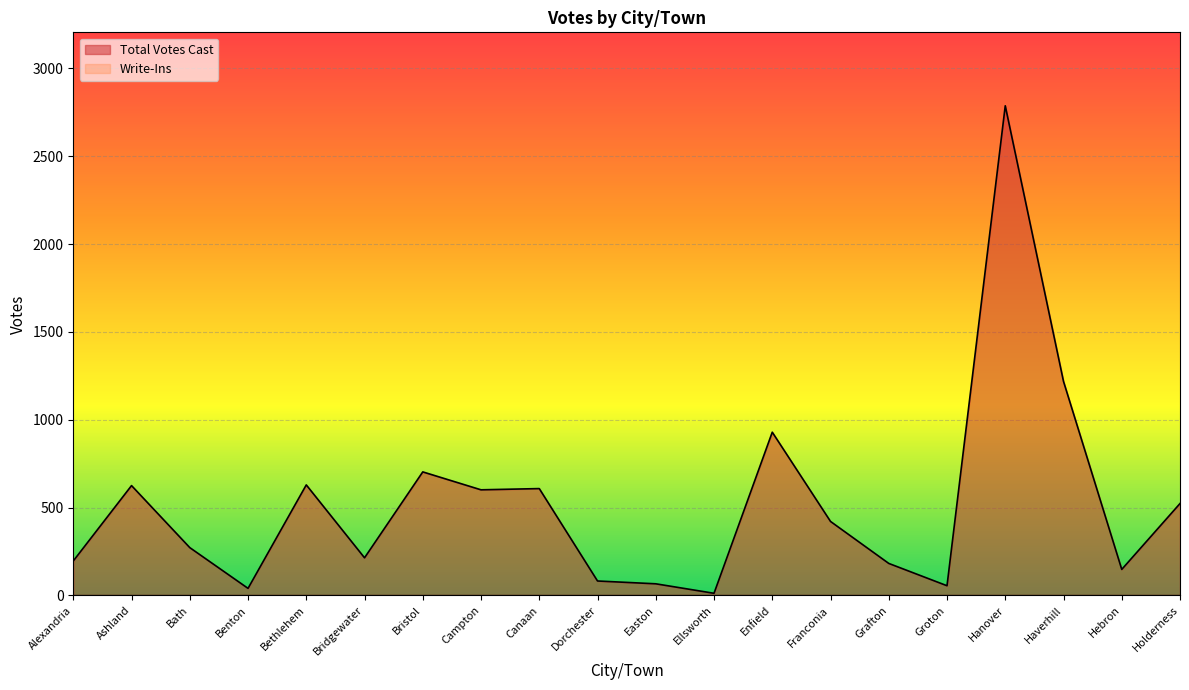

How many values exceed 421?

9